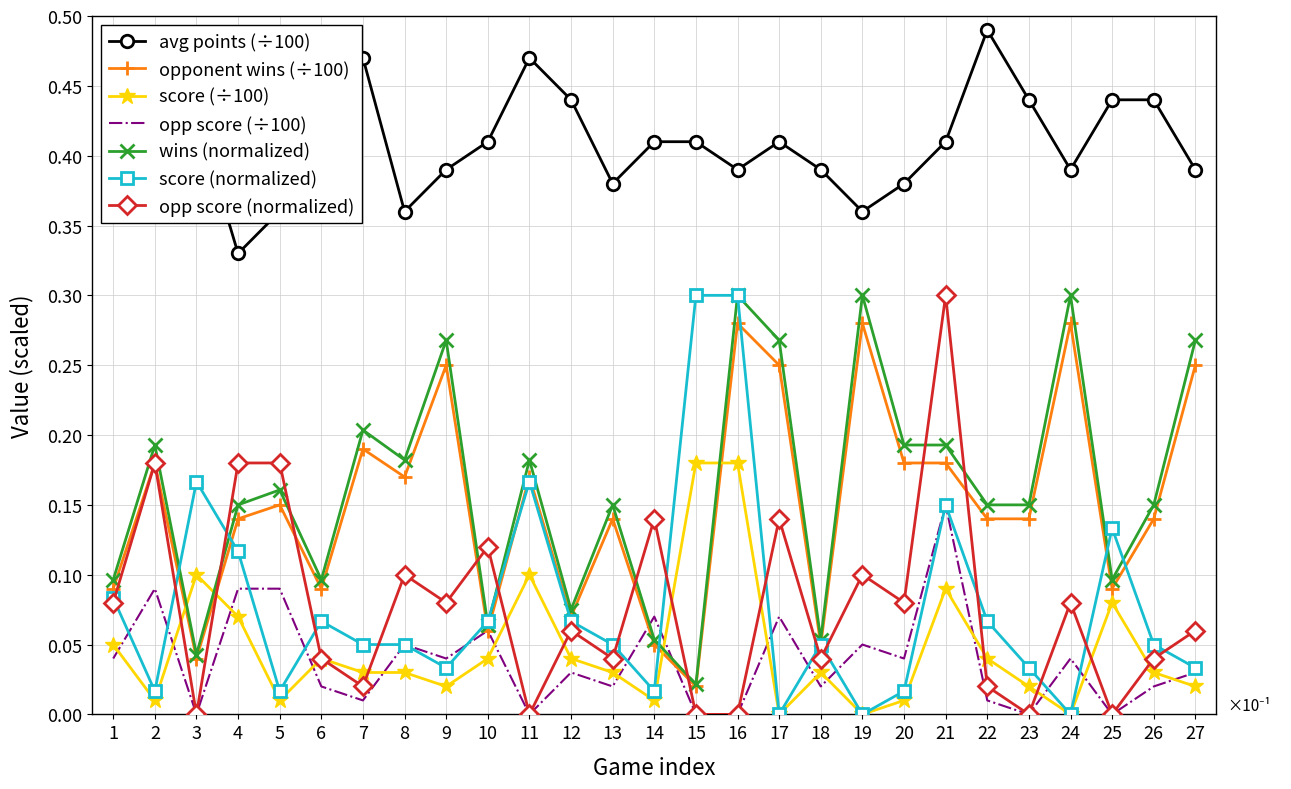

True or false: avg points (÷100) and opp score (÷100) intersect in this chart.

False